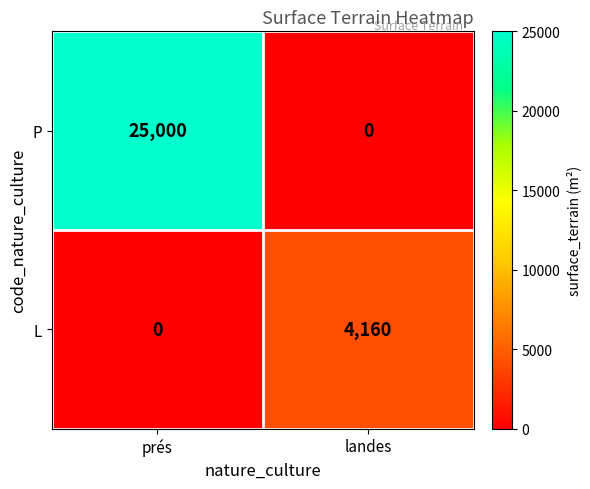

What is the approximate value of P at prés, to the nearest 100?

25000